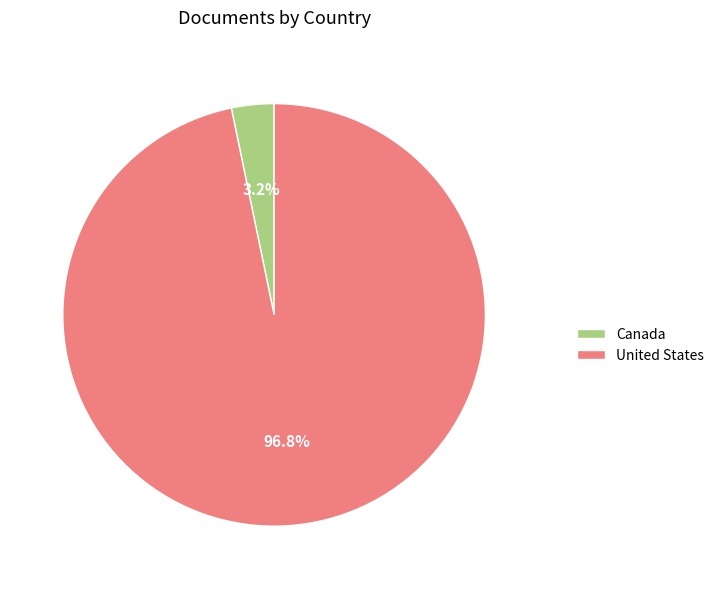

The United States slice represents 97% of the pie. True or false?

True